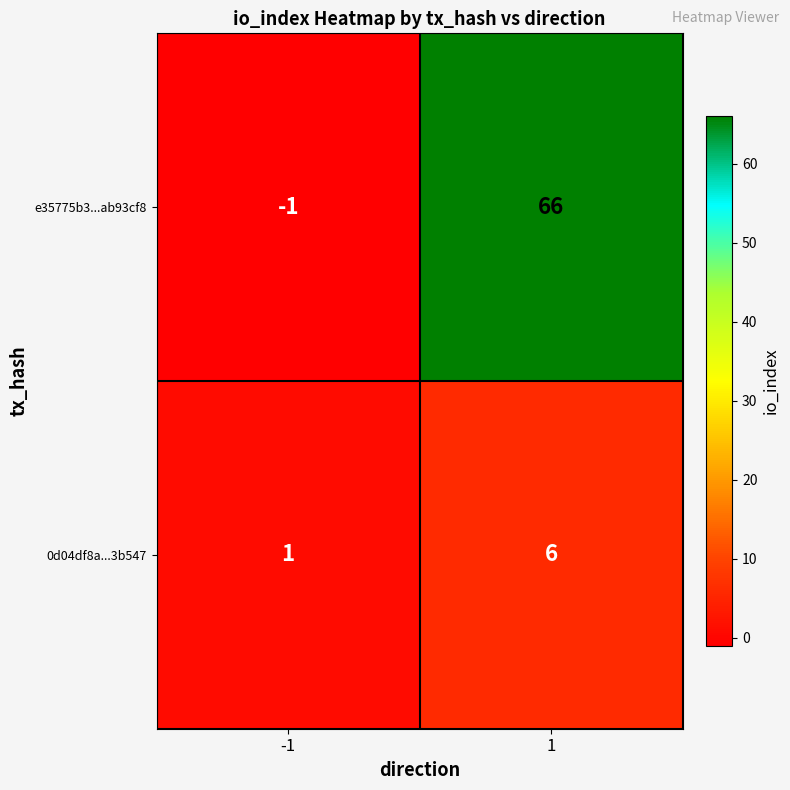

List the series in order of their overall mean, highest first.

e35775b3...ab93cf8, 0d04df8a...3b547